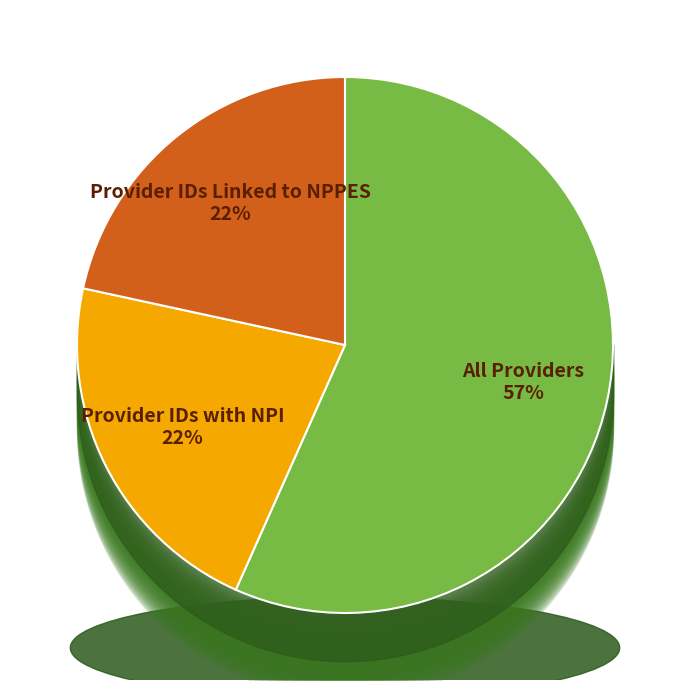

What is the majority slice?

All Providers